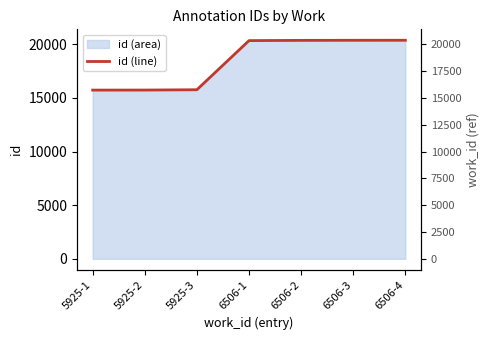

What is the label of the 4th point from the right?

6506-1